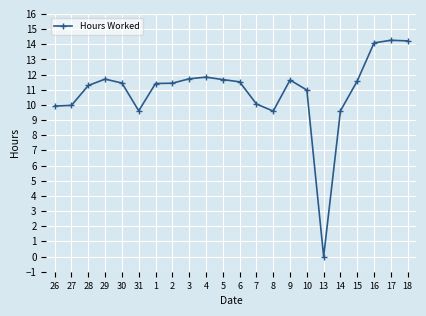

What is the label of the 1st point from the left?

26